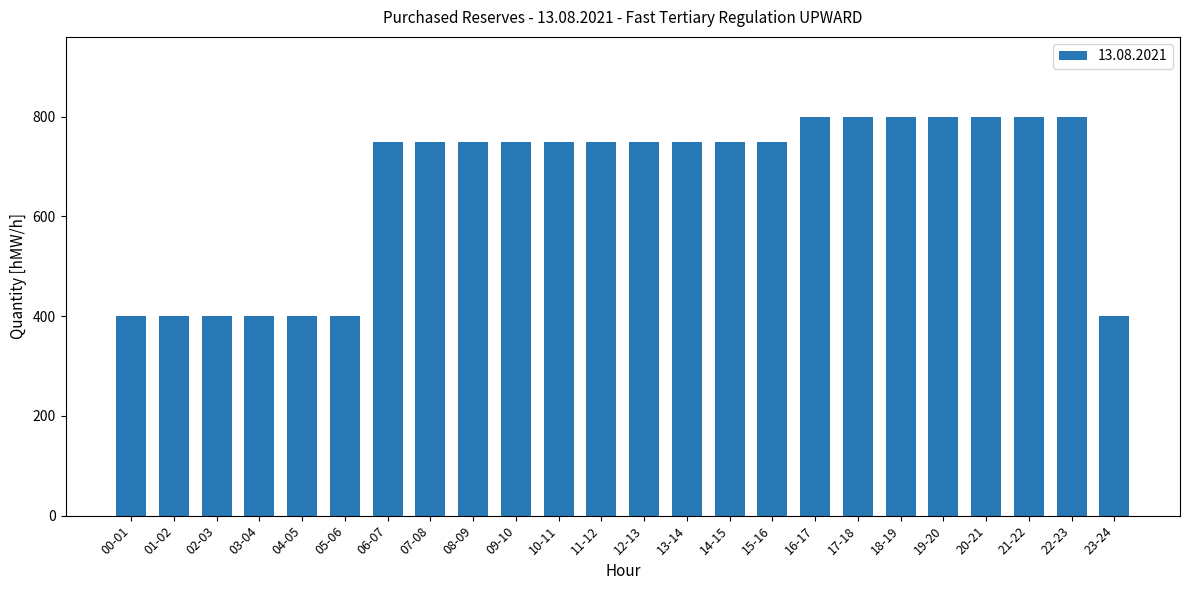

Count the number of categories in the chart.

24